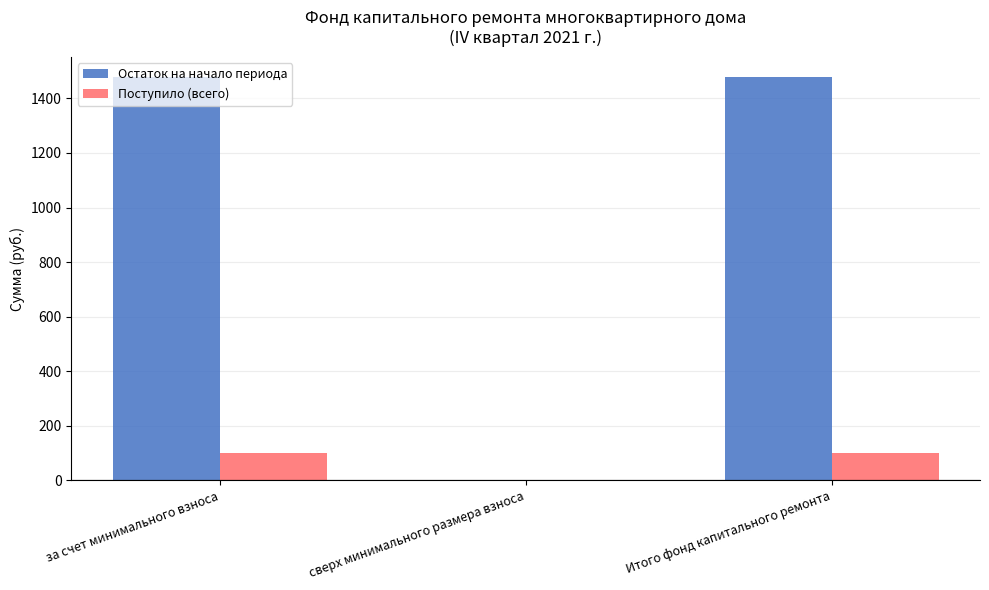

Is the value of Поступило (всего) at Итого фонд капитального ремонта greater than the value of Остаток на начало периода at за счет минимального взноса?

No